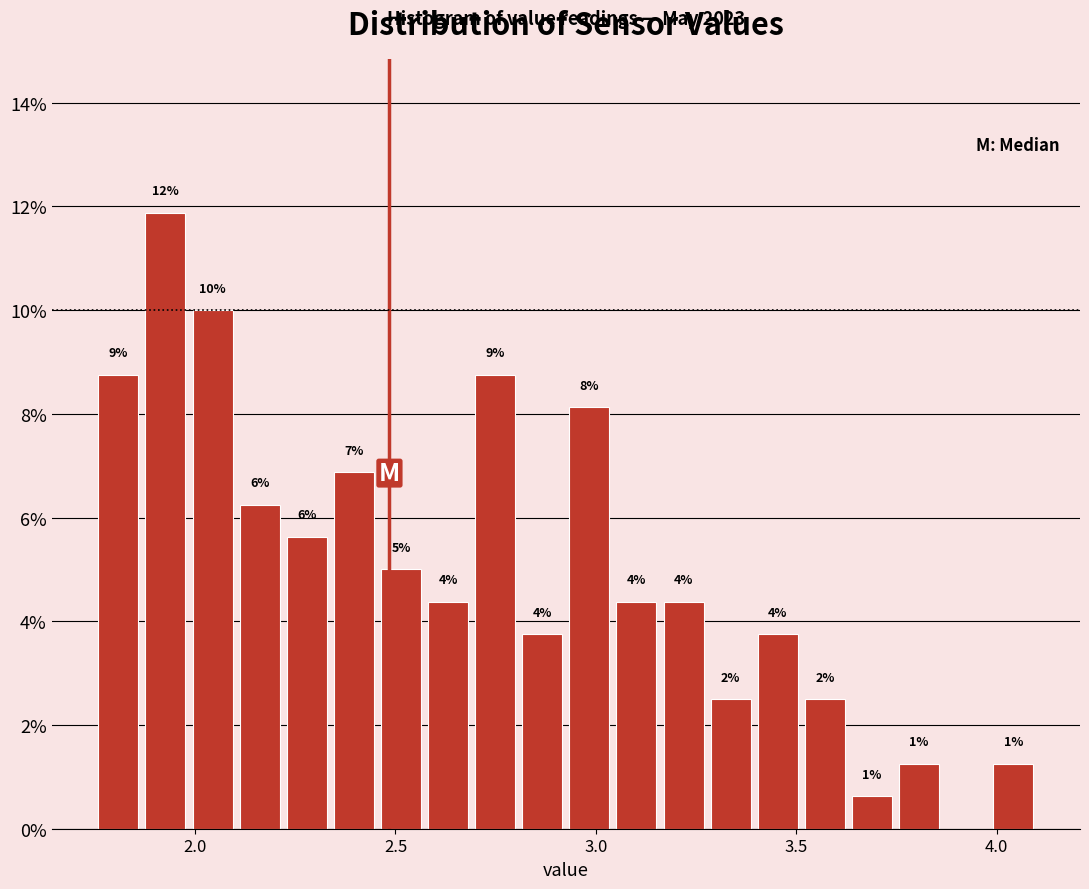

Read against the x-axis, roughly where is the centre of the tallest bar?

1.95